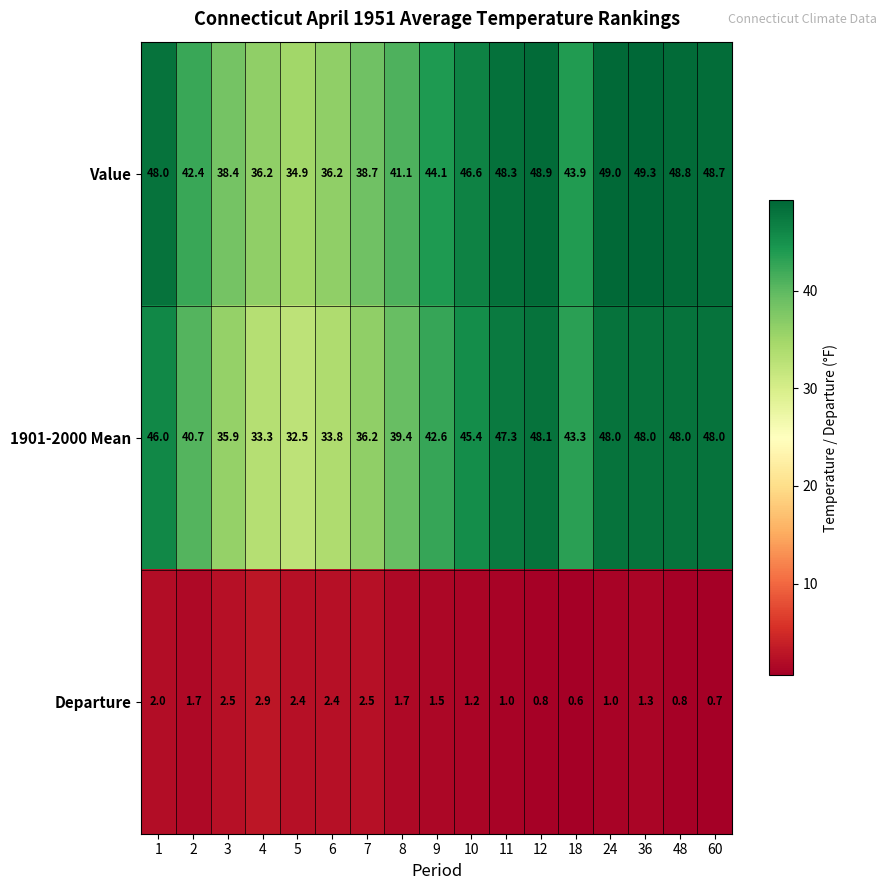

What is the spread (max minus min) of values at 4?

33.3